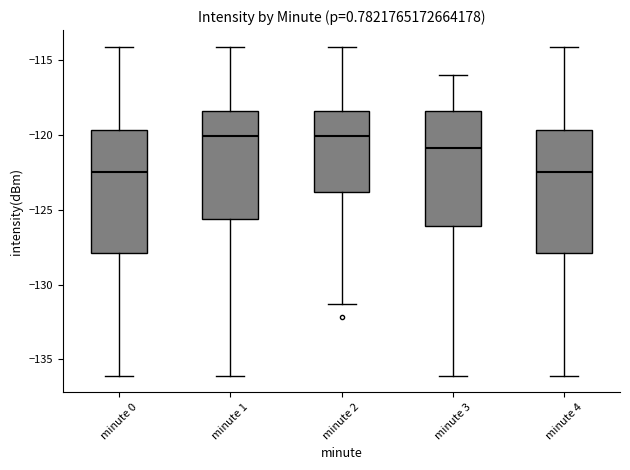

Reading left to right, transcribe this box plot: for each box, give where its median line is, the range the box spans, and where its two whiskers end, as read against the y-axis. The values are not printed on the chart, so give them approximately, as read against the axis.

minute 0: median -122.5, box -128.0 to -119.5, whiskers -136.0 to -114.0
minute 1: median -120.0, box -125.5 to -118.5, whiskers -136.0 to -114.0
minute 2: median -120.0, box -124.0 to -118.5, whiskers -131.5 to -114.0
minute 3: median -121.0, box -126.0 to -118.5, whiskers -136.0 to -116.0
minute 4: median -122.5, box -128.0 to -119.5, whiskers -136.0 to -114.0